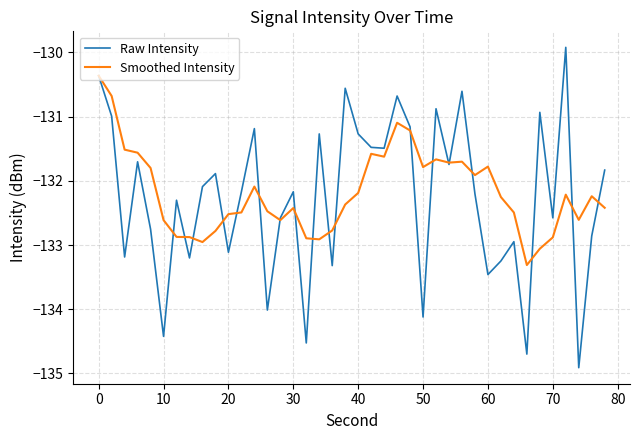

After their last crossing, which series has the higher values: Smoothed Intensity or Raw Intensity?

Raw Intensity